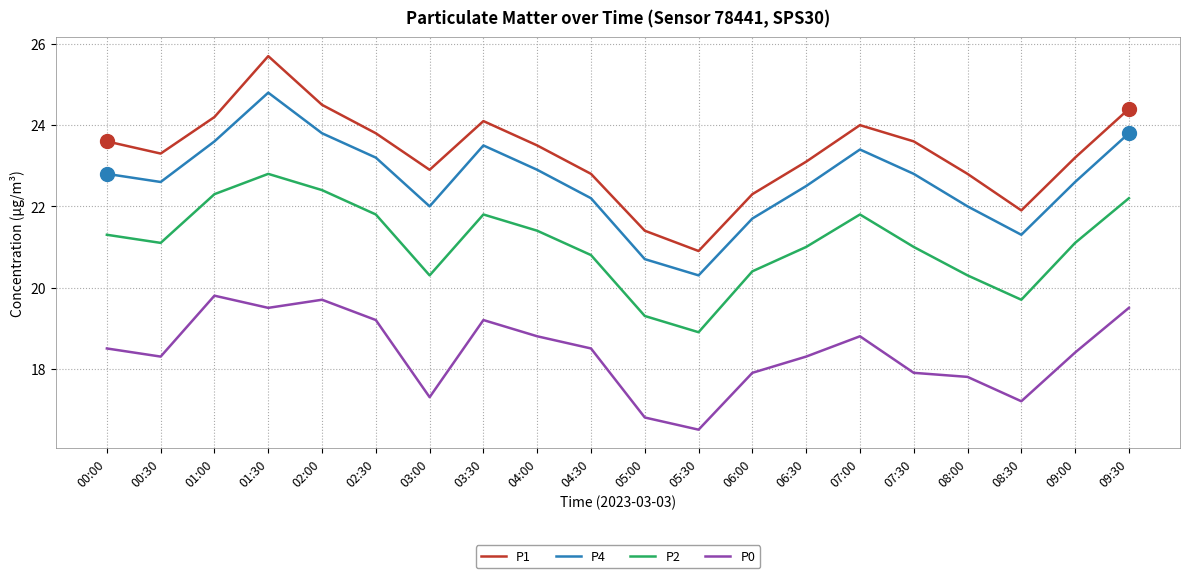

What is the difference between the P0 values at 00:30 and 08:30?

1.1